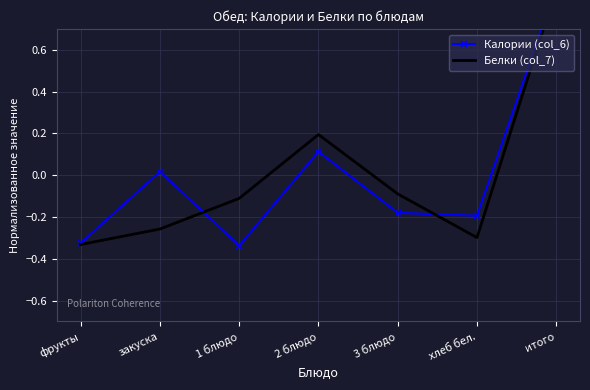

True or false: Калории (col_6) has a value of 0.9 at итого.

True